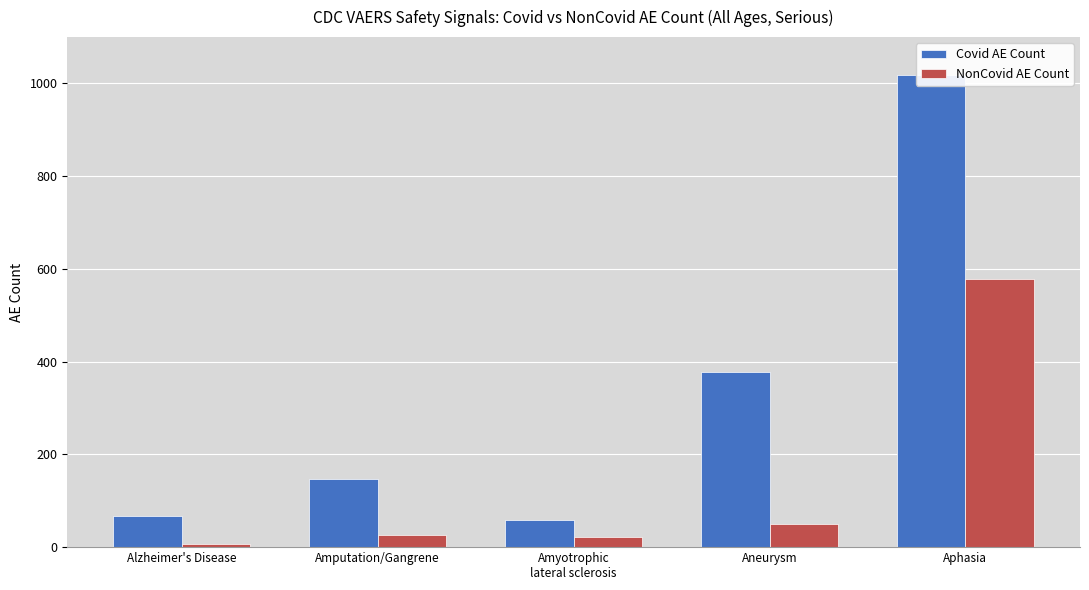

What is the sum of the Covid AE Count values at Amputation/Gangrene and Amyotrophic
lateral sclerosis?

204